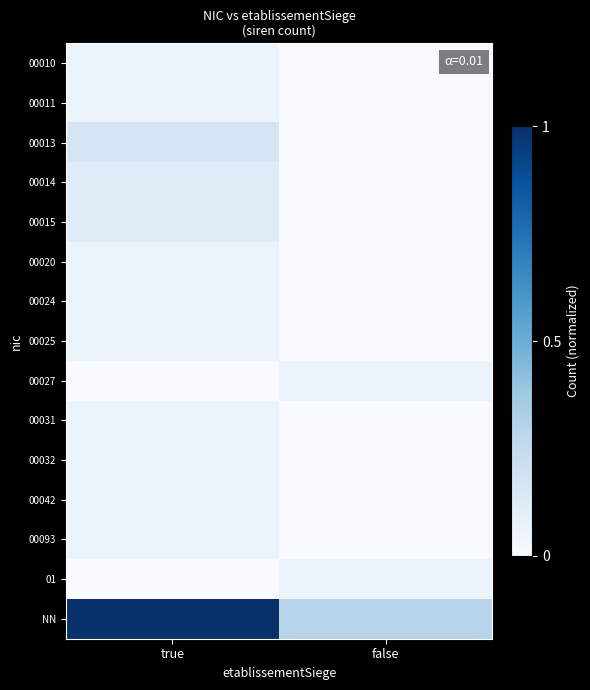

What is the difference between the highest and lowest values at true?

1.0